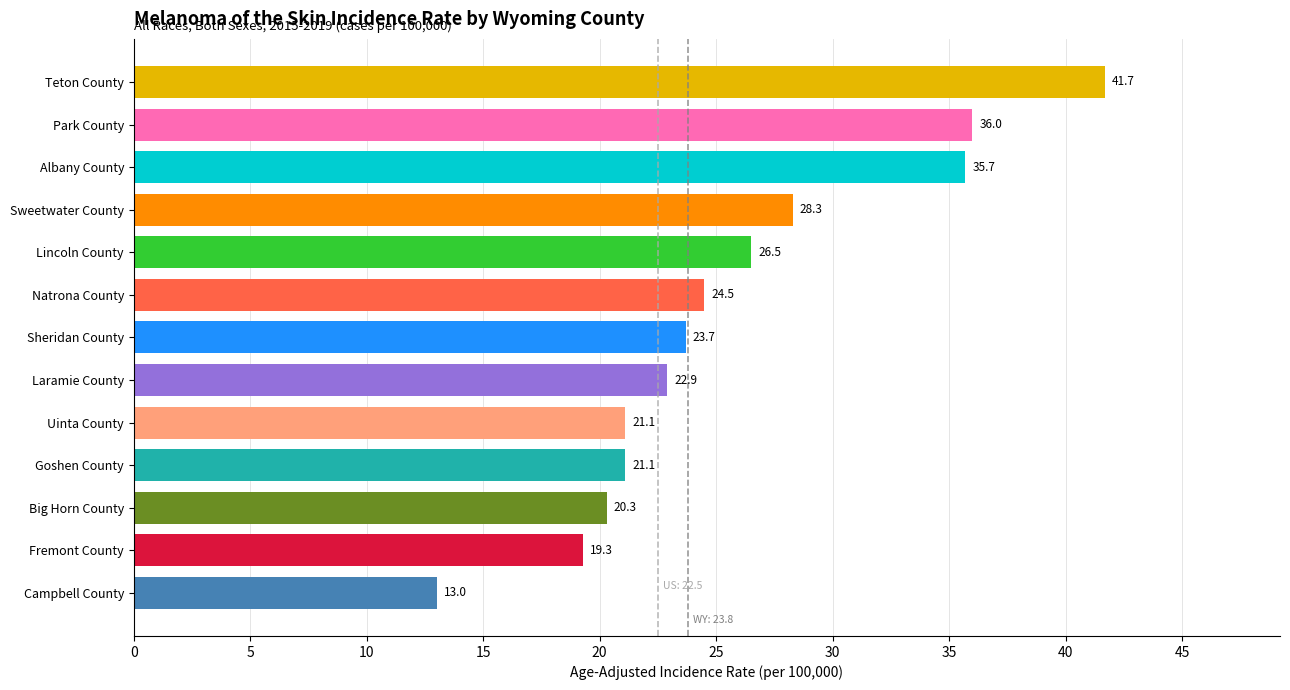

The chart shows a value of 24.5 at Natrona County. True or false?

True